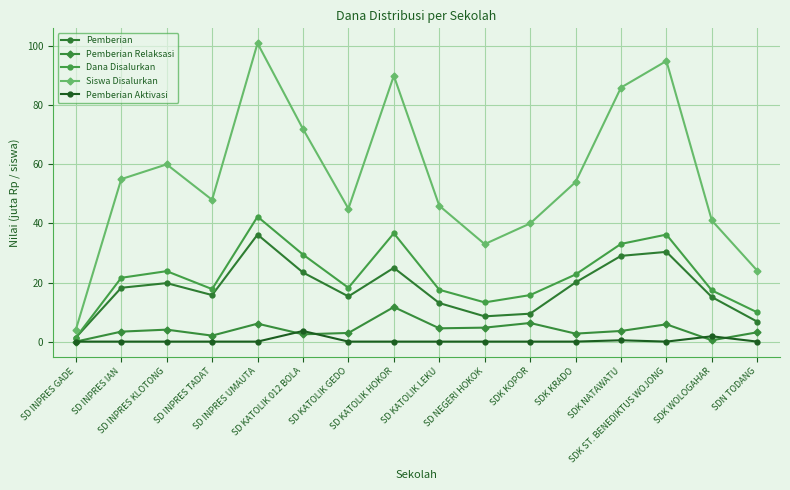

Does the chart have visible grid lines?

Yes